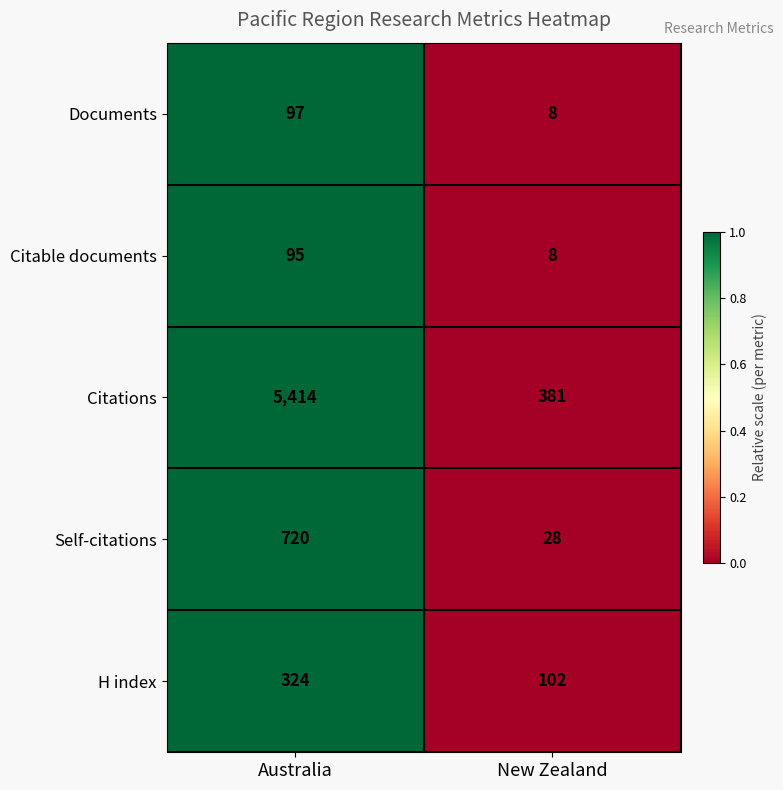

What is the difference between the maximum and minimum values in the Self-citations series?

692